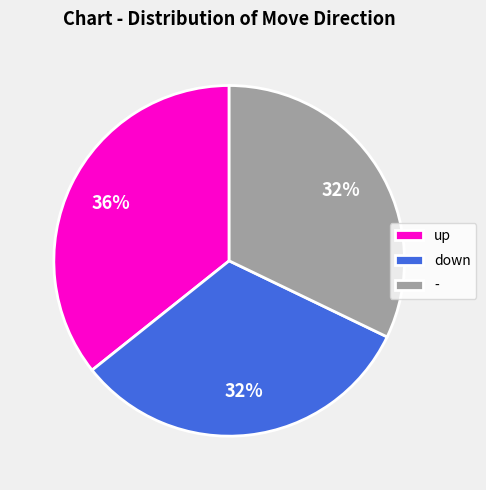

Which category has the biggest portion of the pie?

up